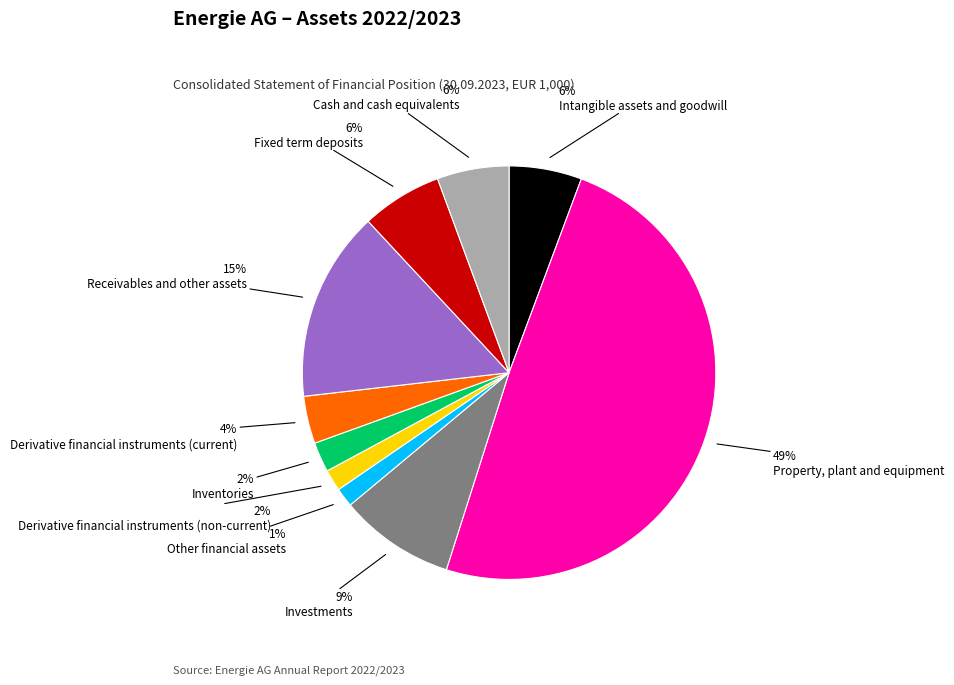

Is the sum of Property, plant and equipment and Fixed term deposits greater than half?

Yes